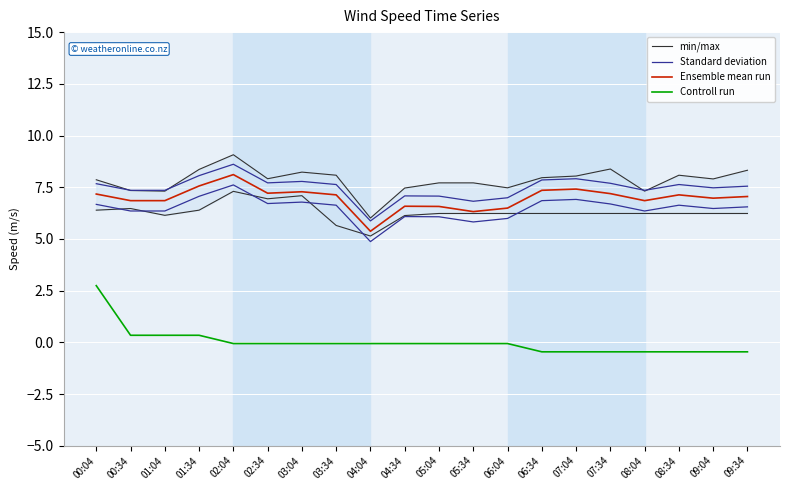

What is the difference between the highest and lowest values at 05:04?

7.8